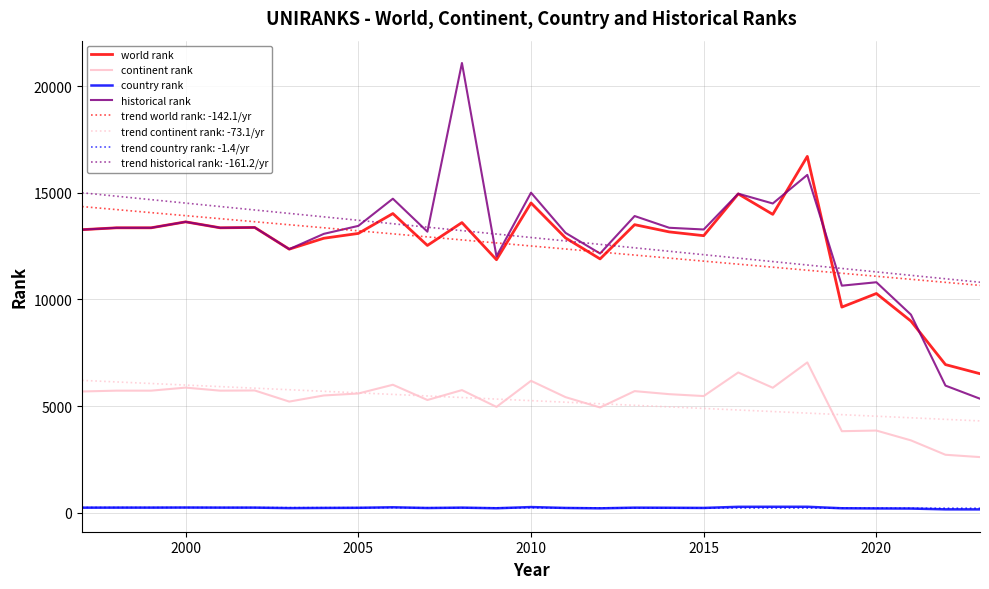

True or false: world rank and continent rank cross at least once.

False